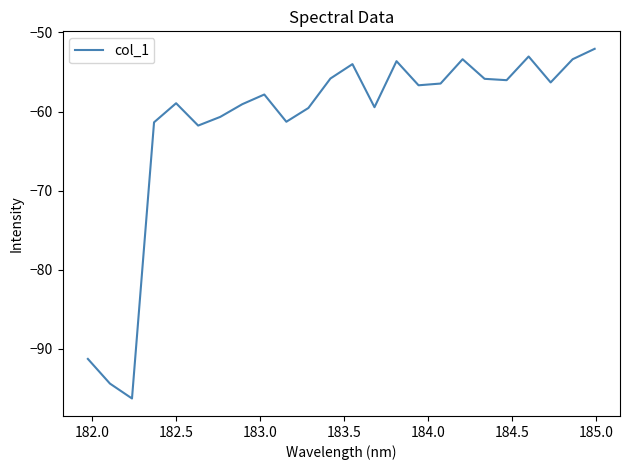

True or false: the data has more than 2 interior local peaks.

True